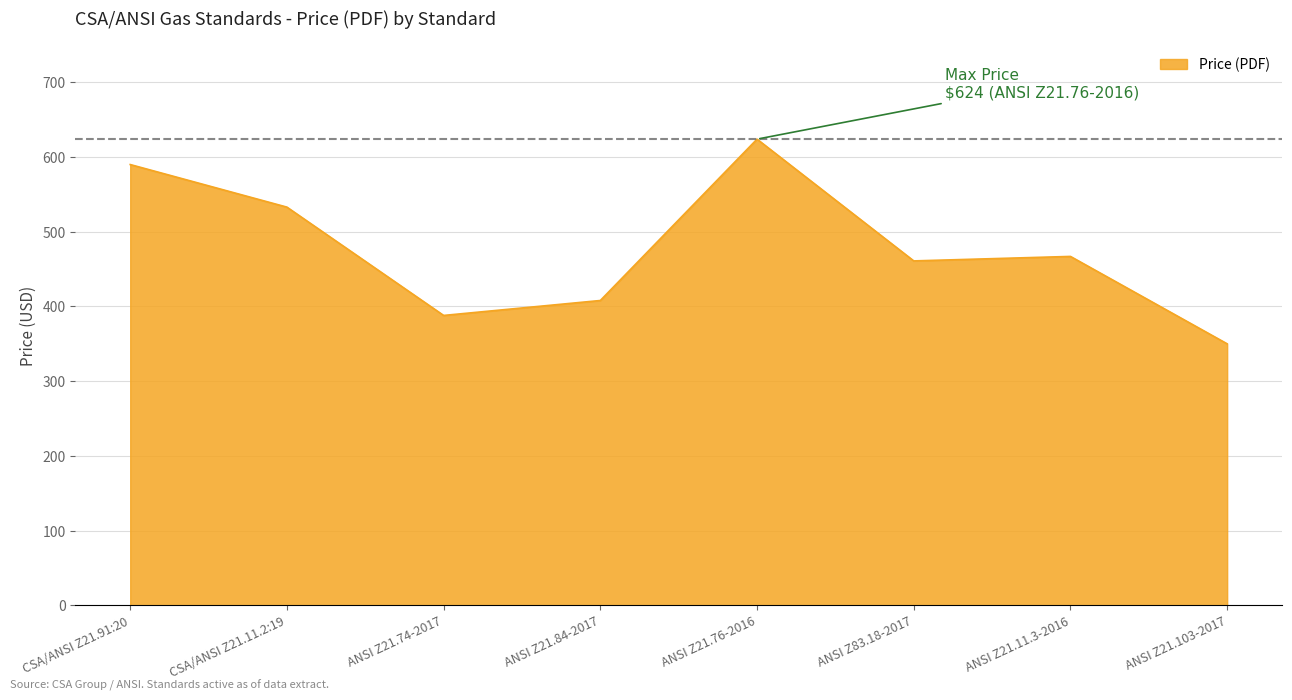

What is the ratio of the value at CSA/ANSI Z21.11.2:19 to the value at ANSI Z21.84-2017?

1.3